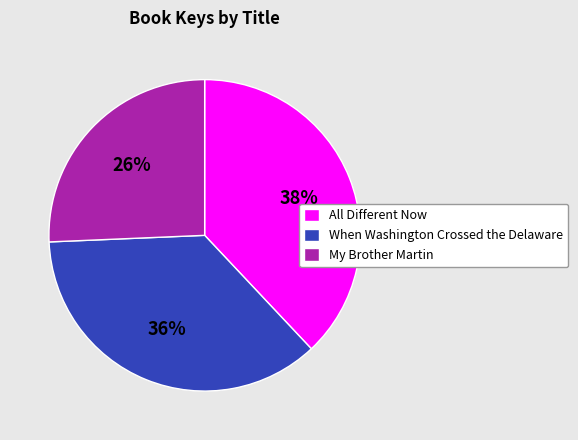

Which has a higher value, When Washington Crossed the Delaware or All Different Now?

All Different Now